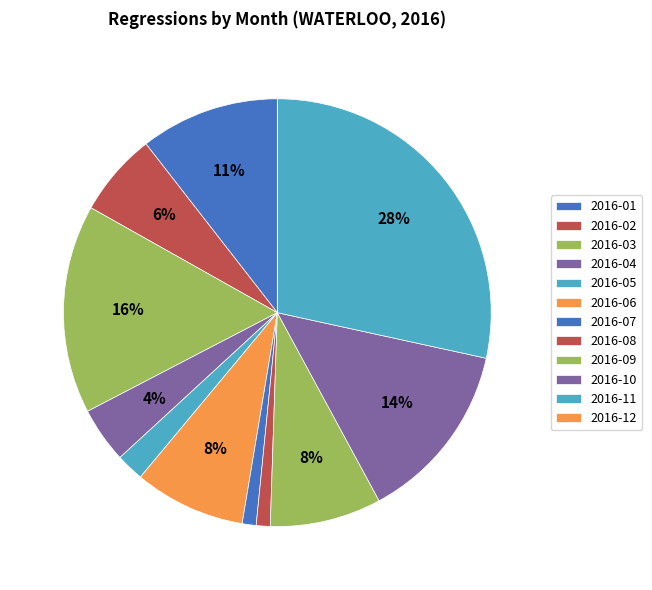

What portion of the pie excludes 2016-03?

84.2%